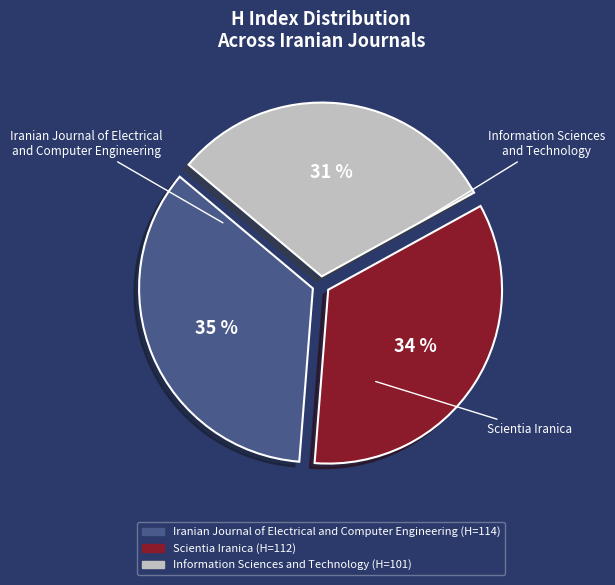

Is it true that Iranian Journal of Electrical and Computer Engineering is 43% of the pie?

False